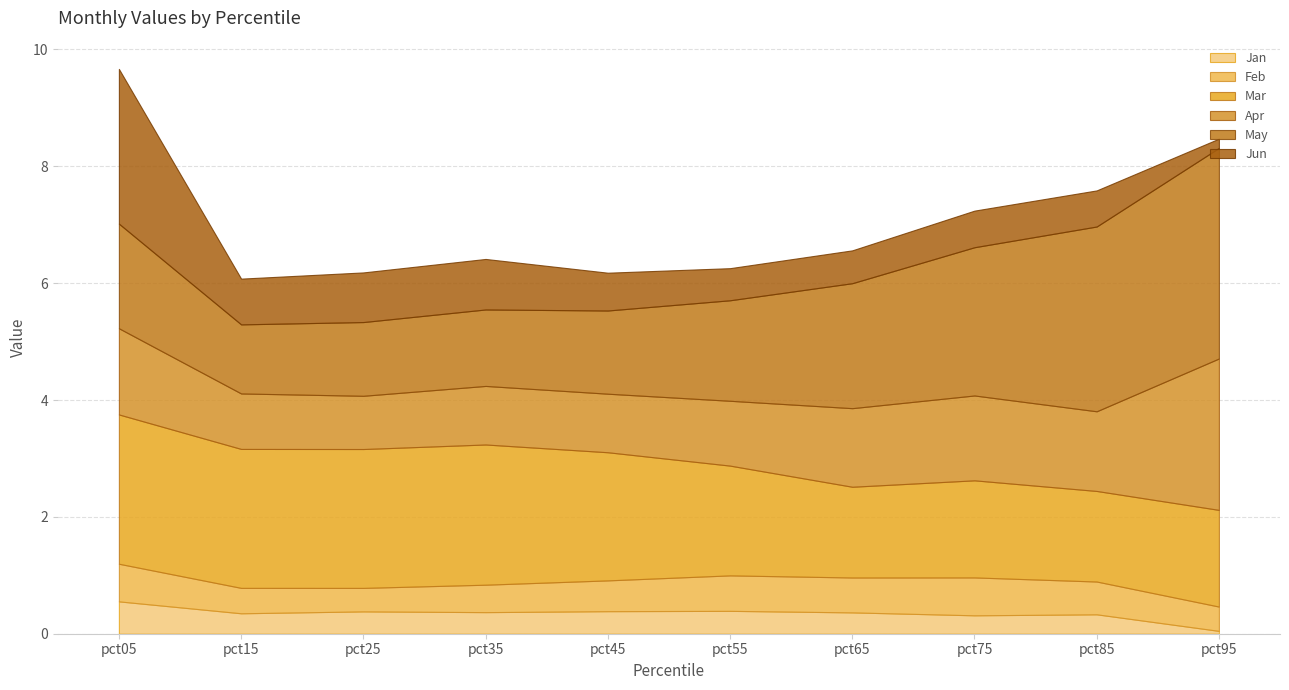

True or false: Feb and May intersect in this chart.

False